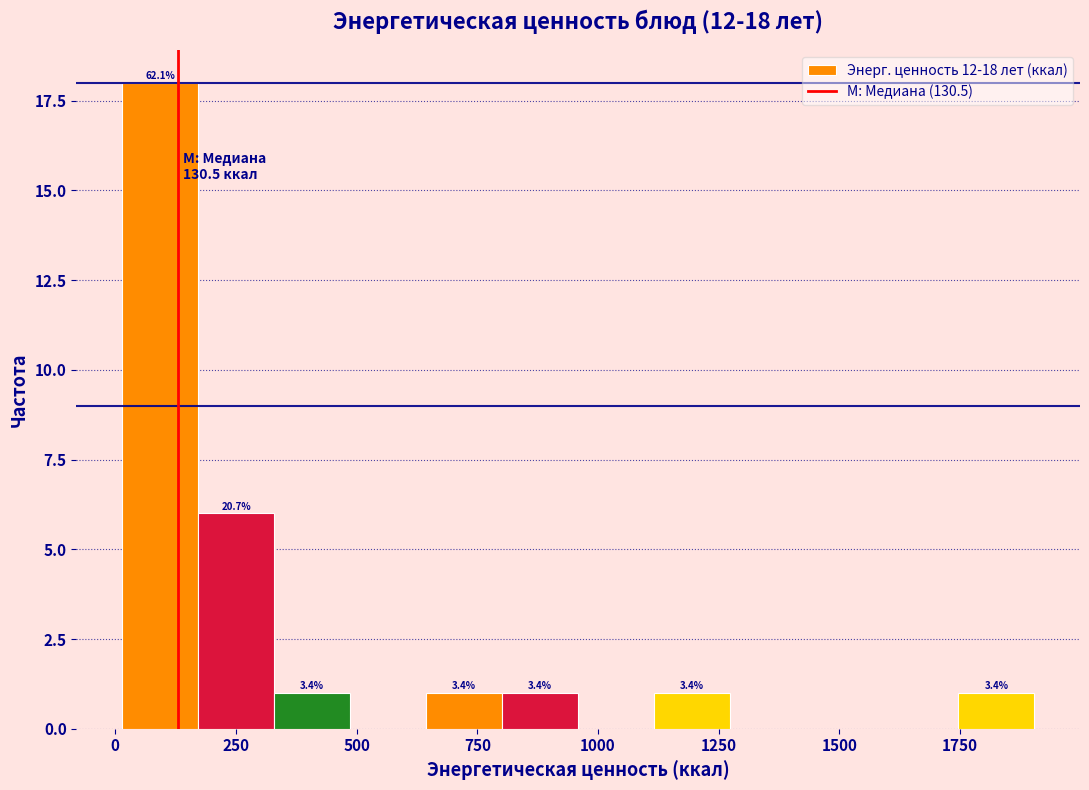

Around what value on the x-axis is the tallest bar? Give the approximate position of its centre, as read against the axis.

100